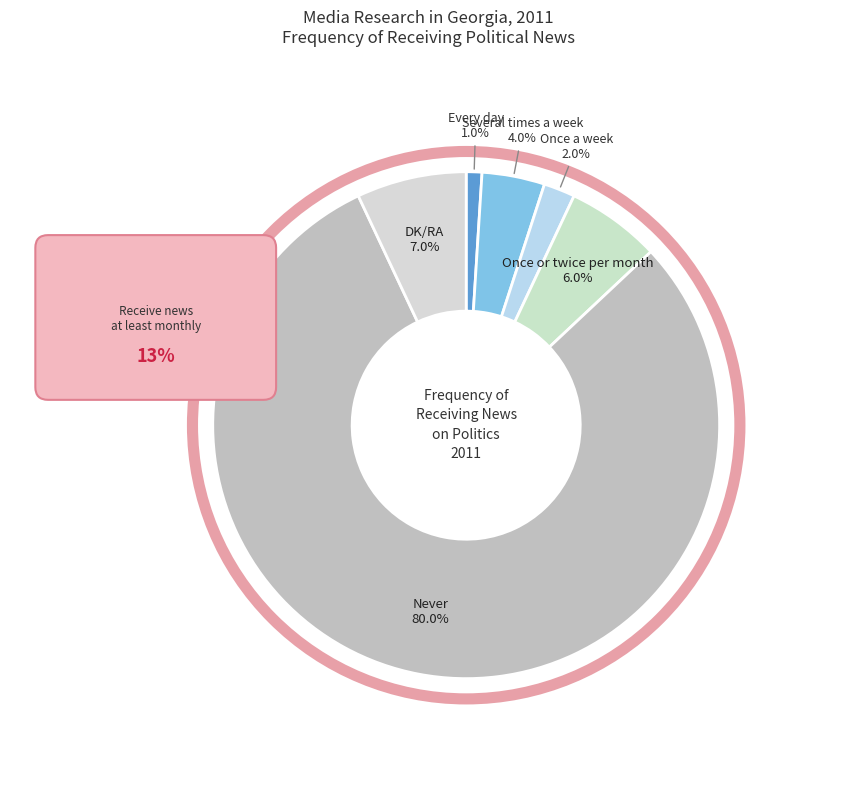

Is it true that Never is 94% of the pie?

False